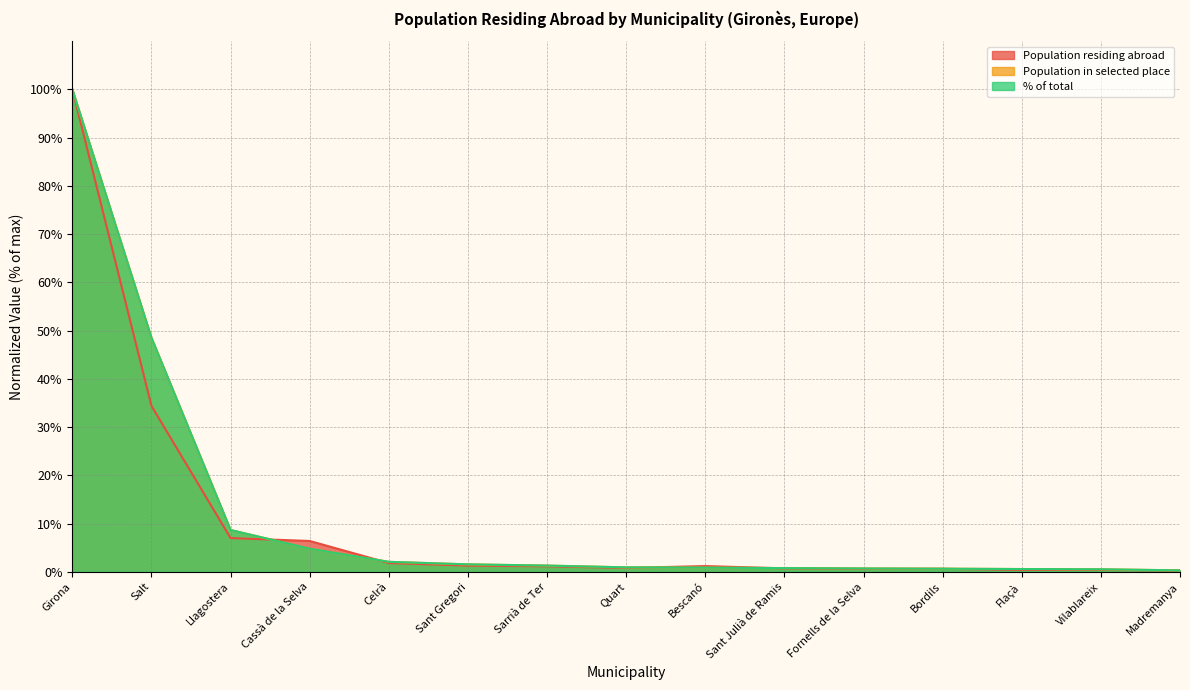

Is it true that % of total equals 8.7 at Llagostera?

True